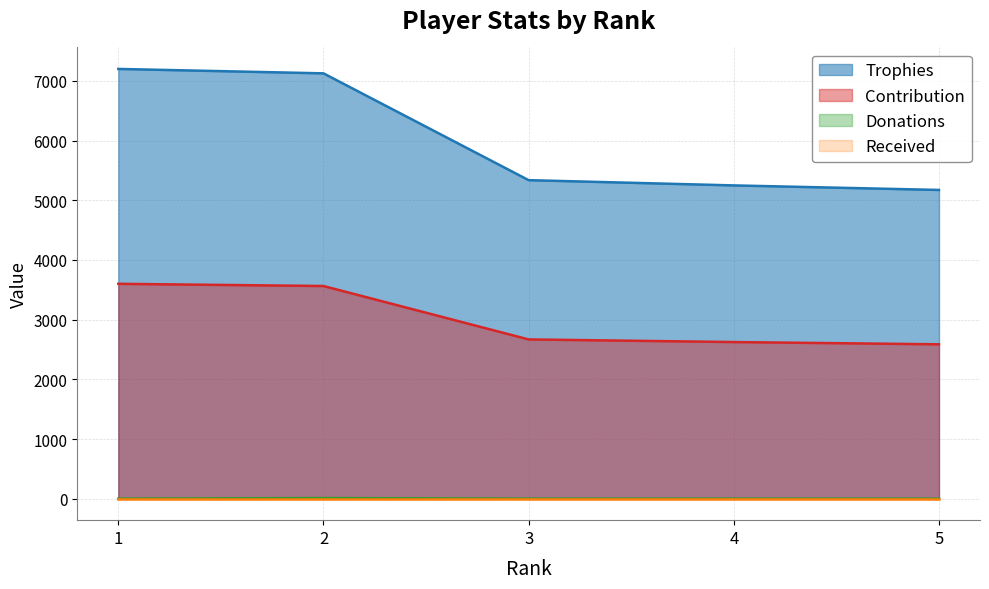

True or false: Contribution and Trophies intersect in this chart.

False